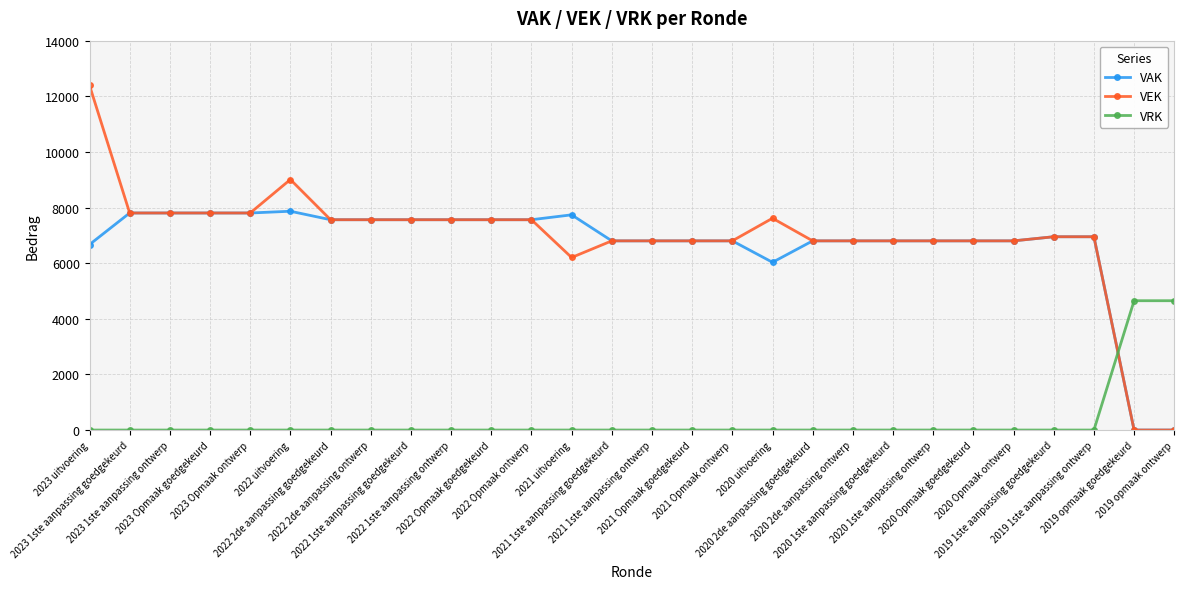

What is the highest value of the VRK series?

4650